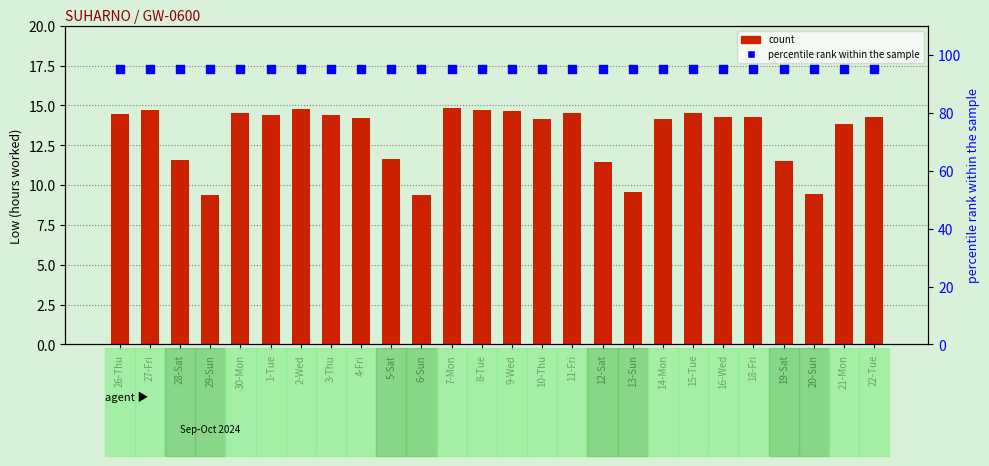

What are all the series names shown in the legend?

count, percentile rank within the sample